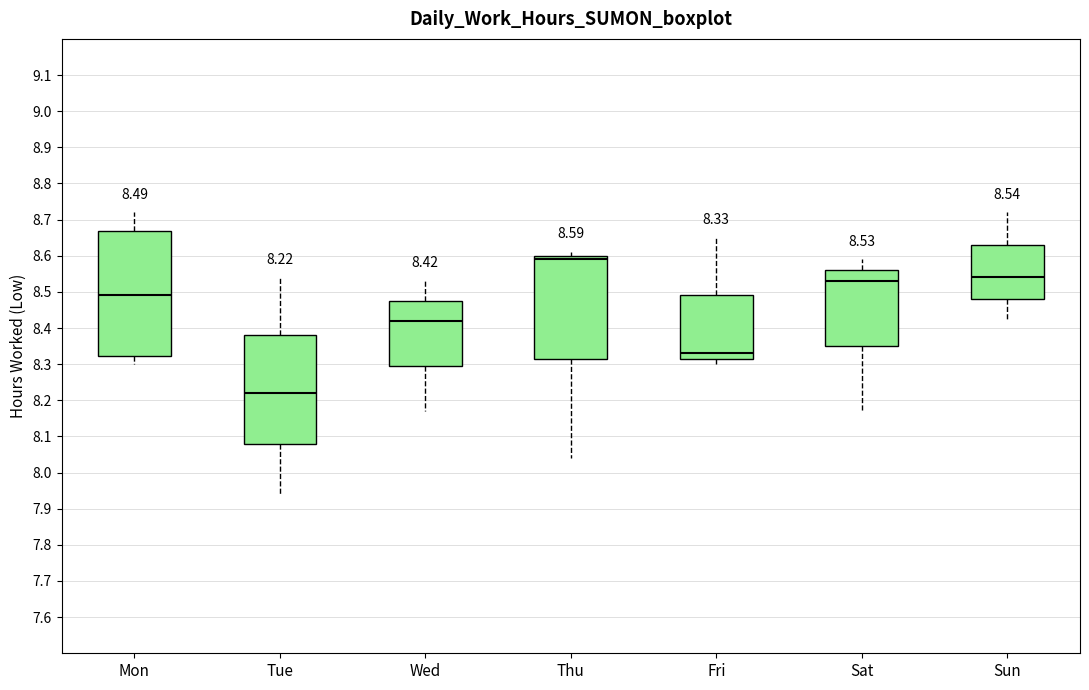

Which box is the tallest, from its lower edge to its upper edge?

Mon